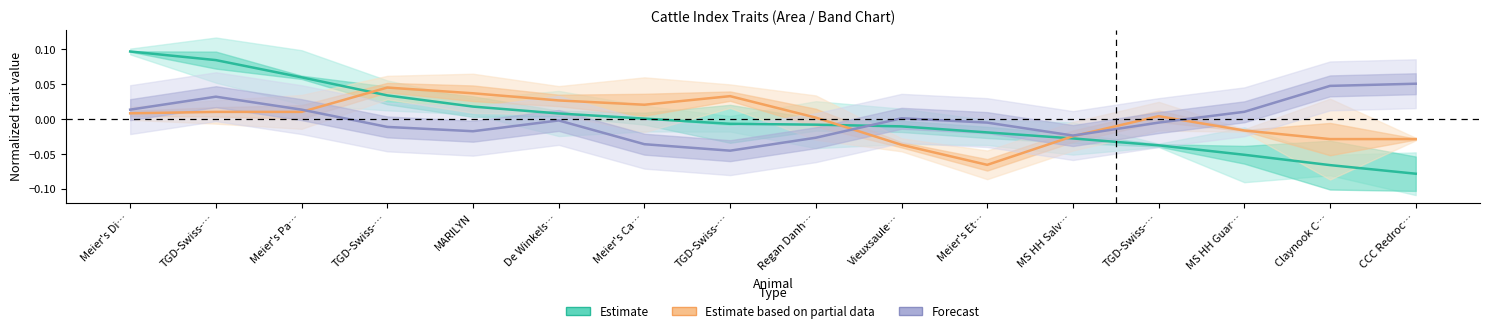

Which series has the largest total across all categories?

Estimate based on partial data